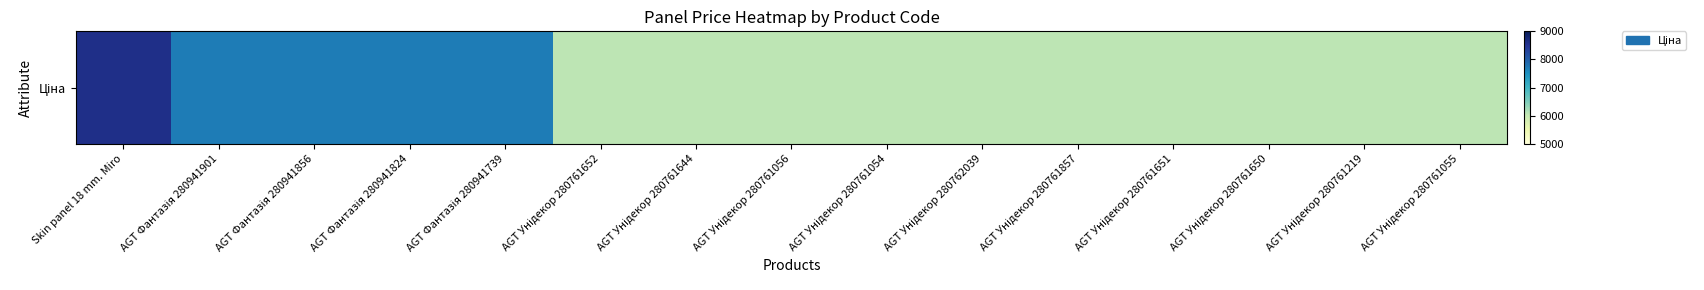

Is it true that the value at Skin panel 18 mm. Miro is 3968.4?

False